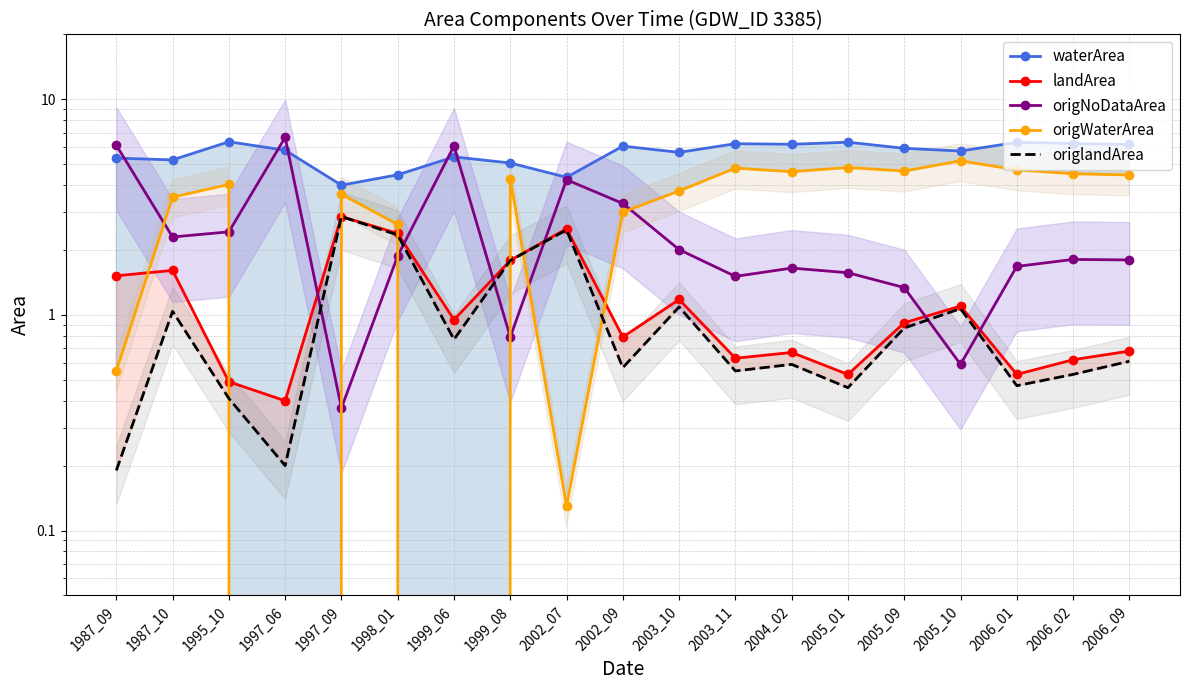

What is the lowest value of the waterArea series?

4.0